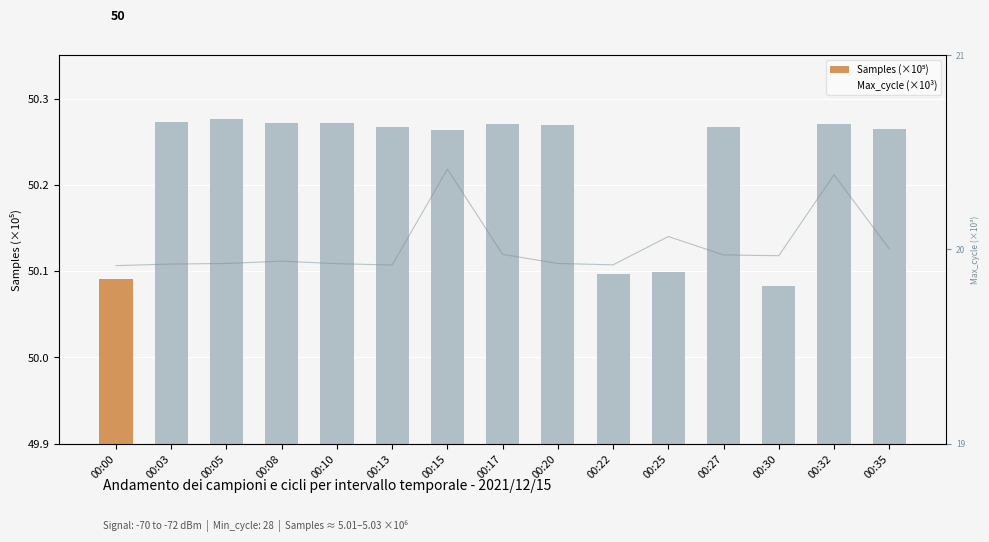

What is the spread (max minus min) of values at 00:00?

30.2